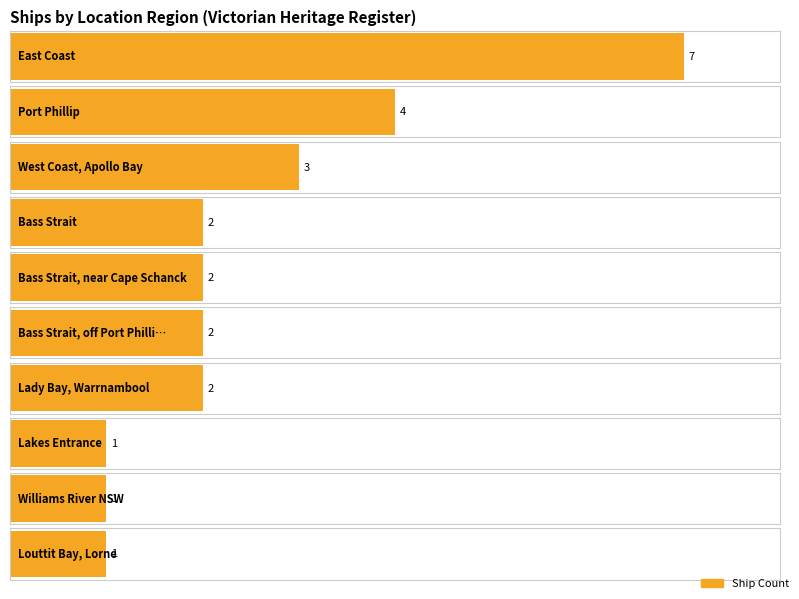

What is the average value?

2